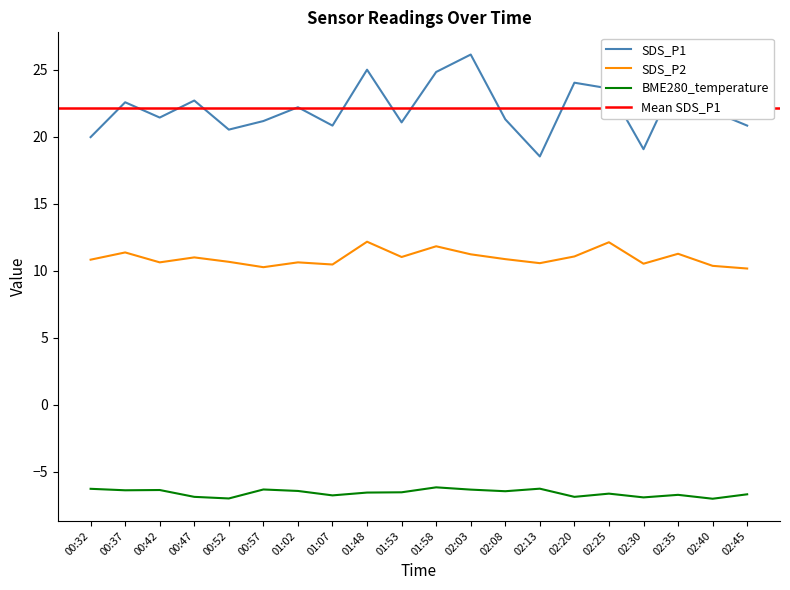

Count the number of data series in this chart.

3